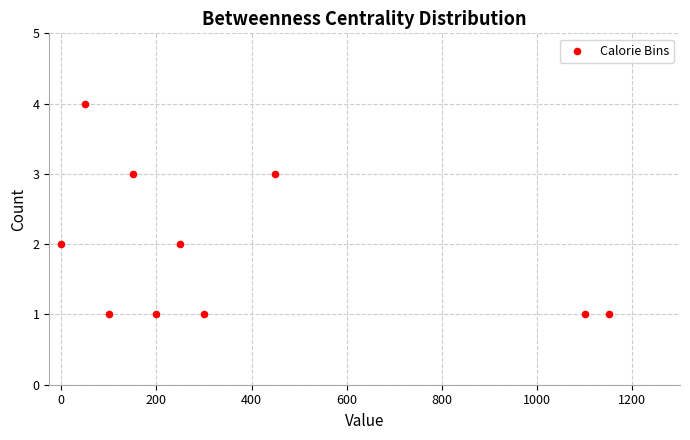

What is the average X value?

375